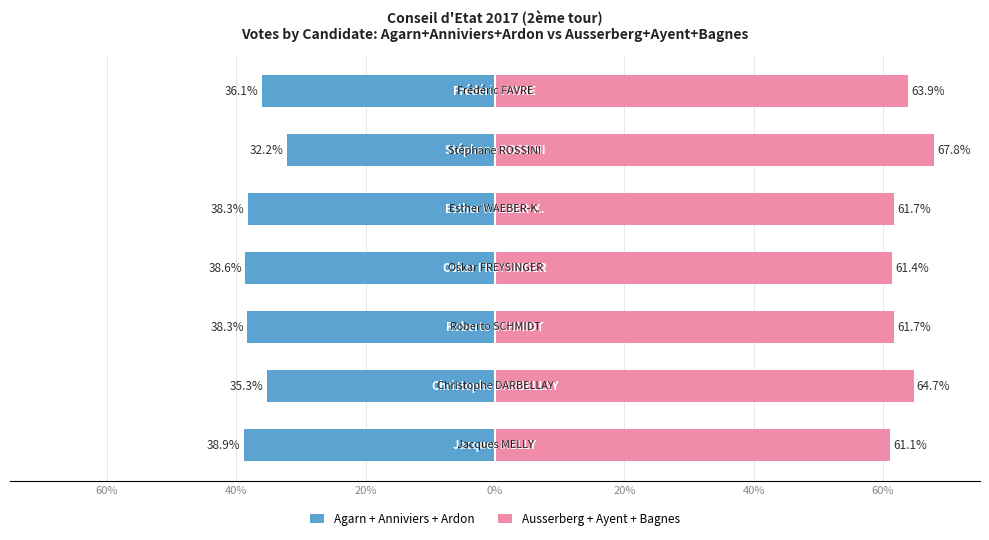

Which series has the largest range (max minus min)?

Agarn + Anniviers + Ardon